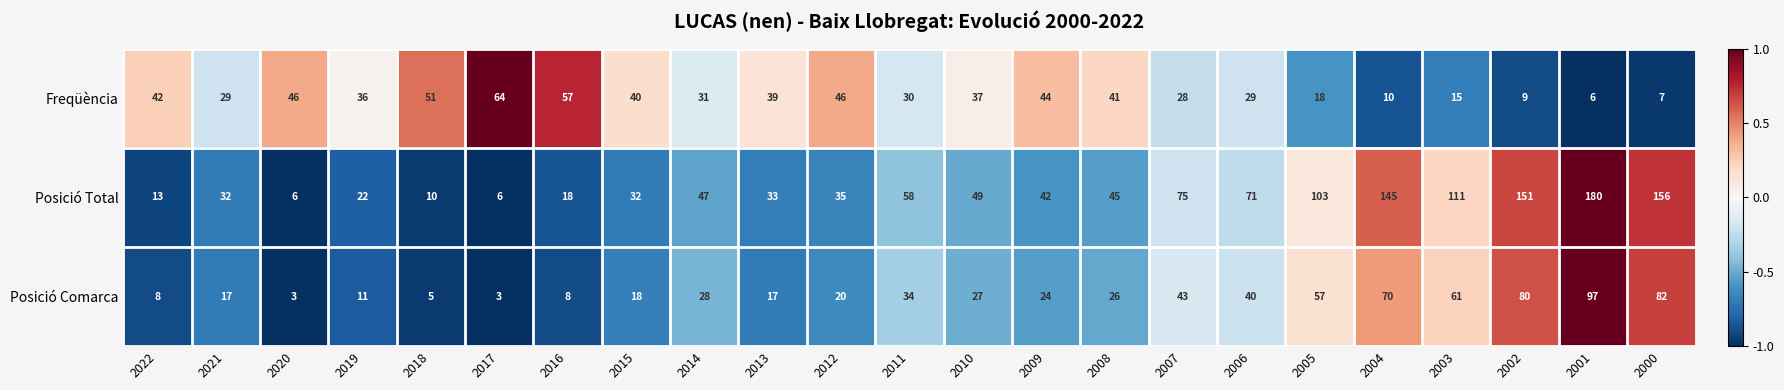

What value does the Freqüència series have at 2006, to the nearest 10?

30